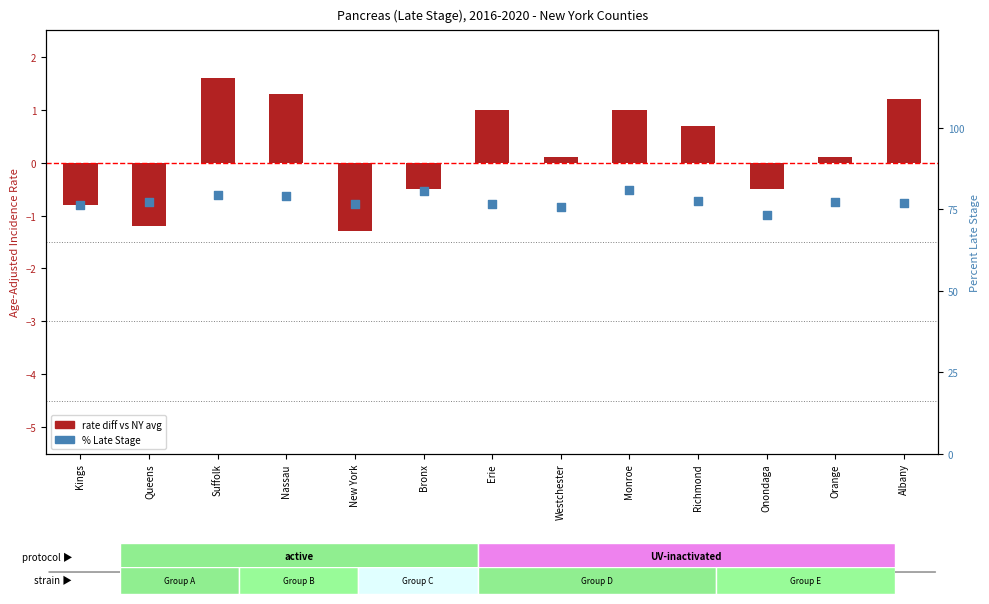

What is the total value across all series at Monroe?

82.0